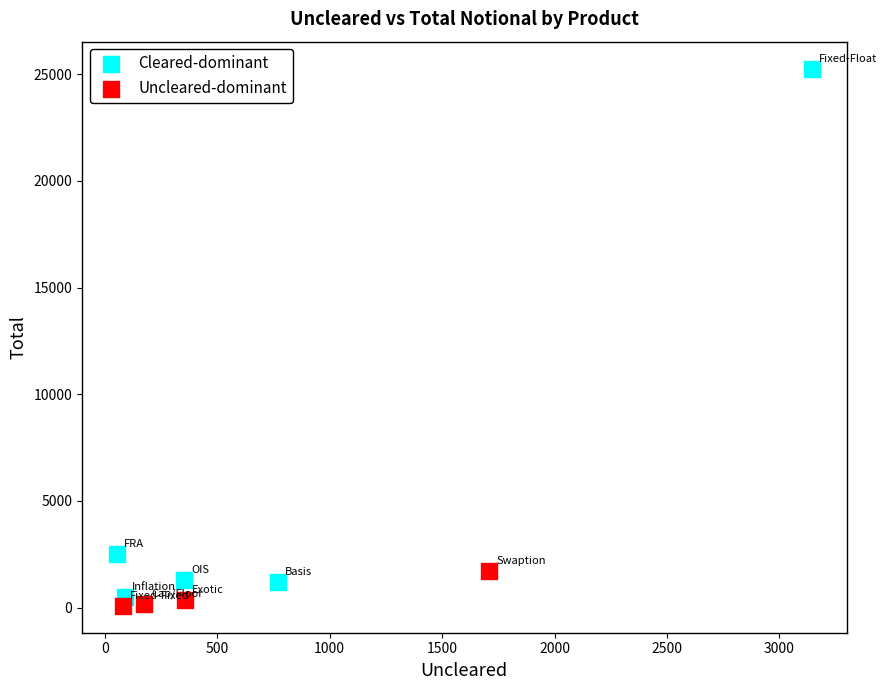

What are all the series names shown in the legend?

Cleared-dominant, Uncleared-dominant